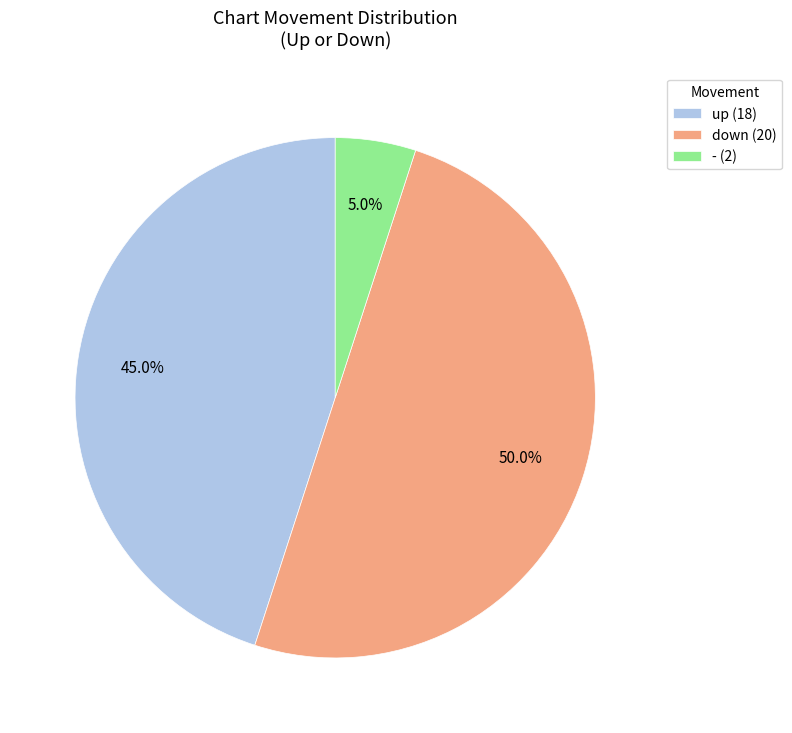

Is the sum of down and up greater than half?

Yes